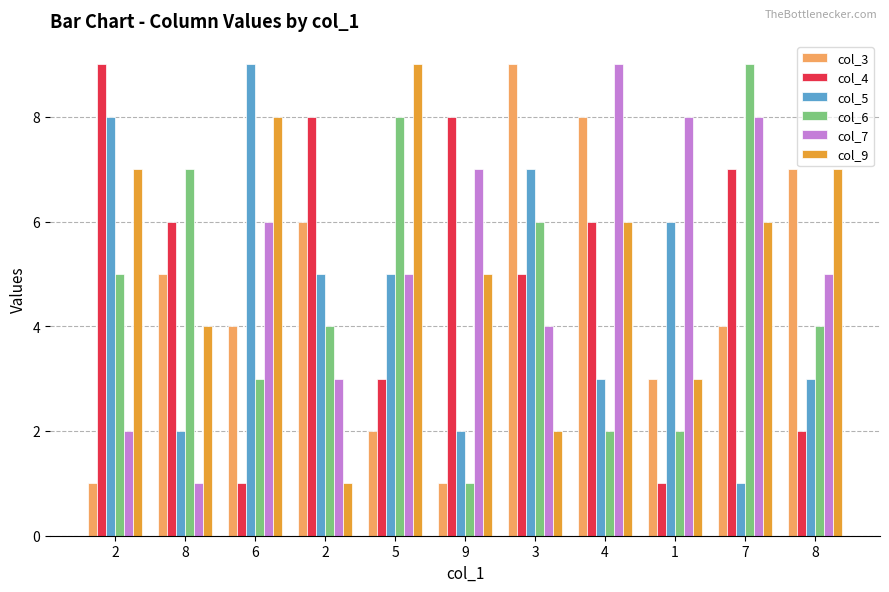

Count the number of categories in the chart.

11